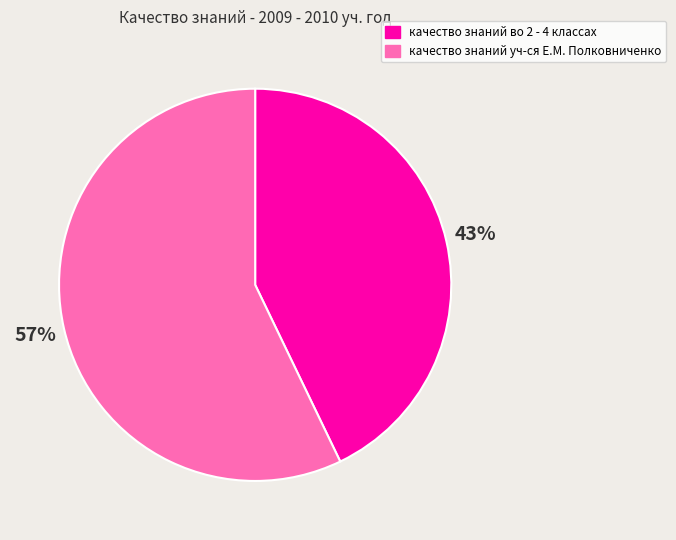

Between качество знаний во 2 - 4 классах and качество знаний уч-ся Е.М. Полковниченко, which is larger?

качество знаний уч-ся Е.М. Полковниченко